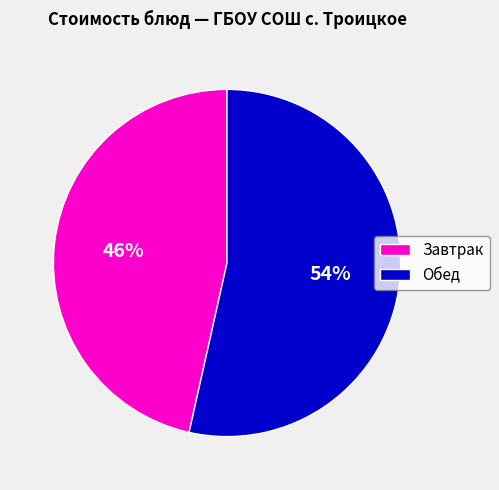

Which category has the smallest portion of the pie?

Завтрак